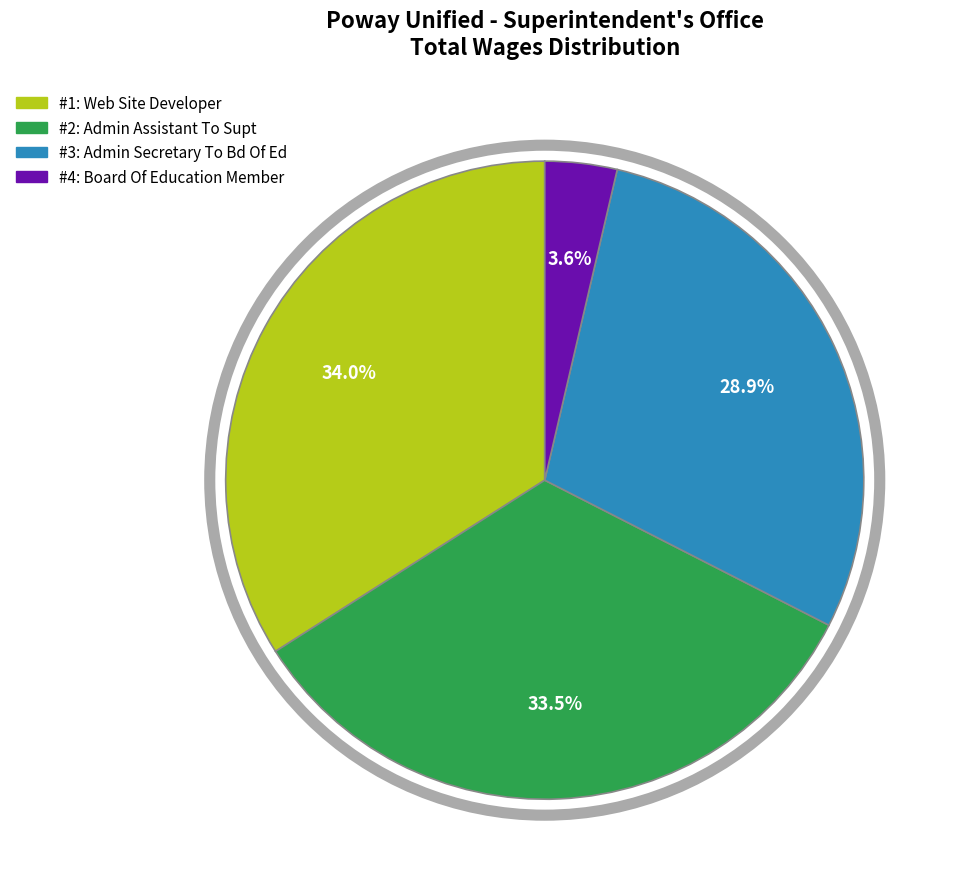

Is there any slice that represents more than half of the pie?

No